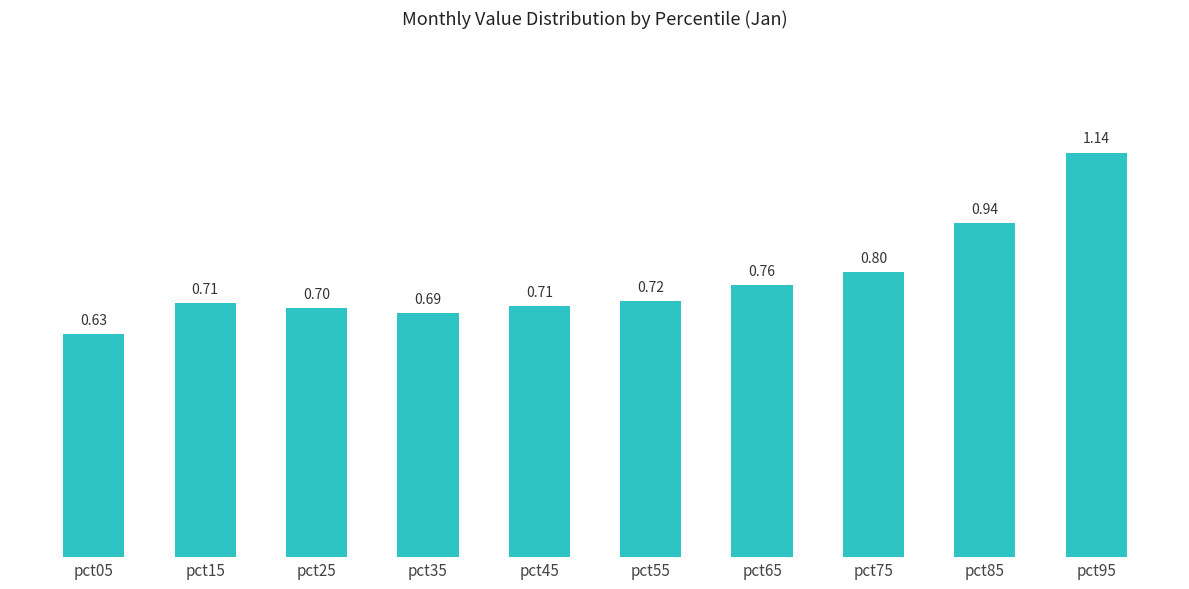

Which label corresponds to the smallest value in the chart?

pct05